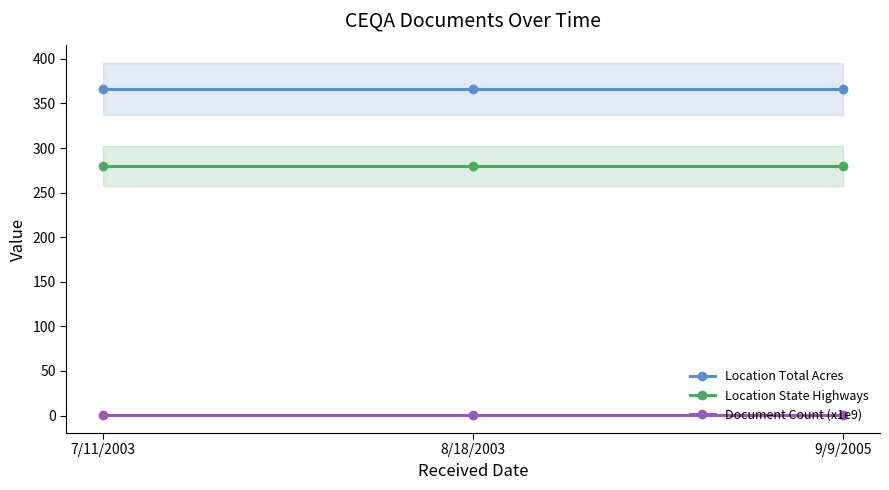

How many lines are shown in the chart?

3